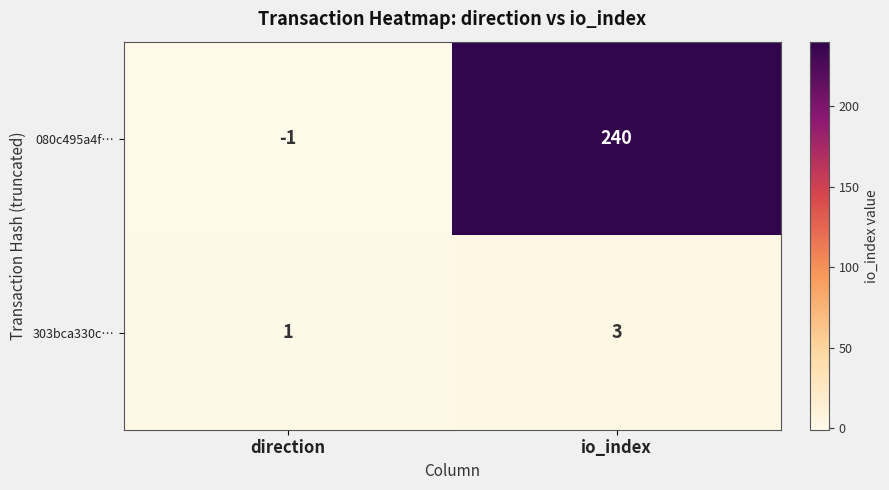

What is the difference between the maximum and minimum values in the 080c495a4f… series?

241